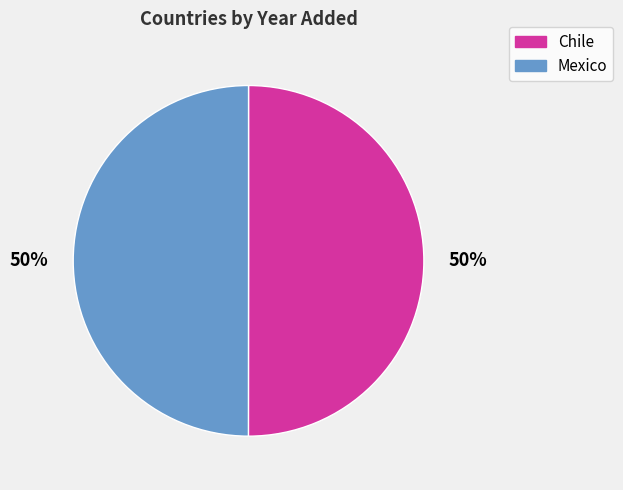

What is the ratio of the value at Mexico to the value at Chile?

1.0